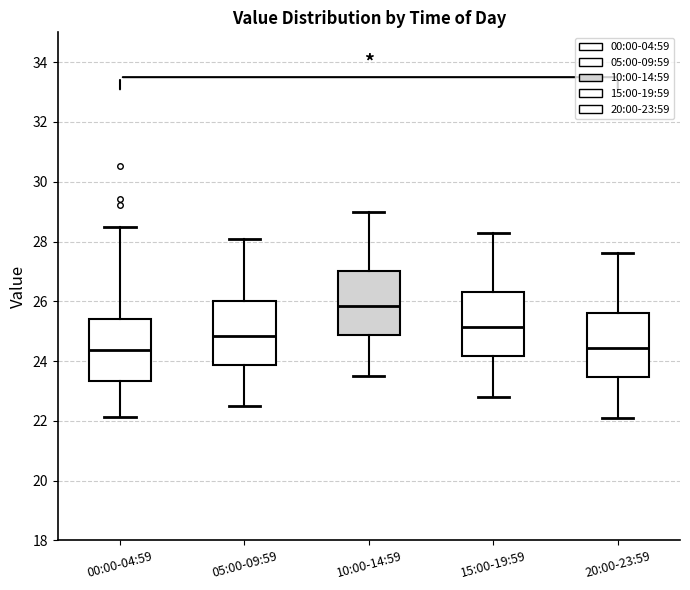

Reading left to right, read every box against the y-axis: the position of its median line, the range the box covers, and the ends of its whiskers. The values are not printed on the chart, so give them approximately, as read against the axis.

00:00-04:59: median 24.4, box 23.4 to 25.4, whiskers 22.2 to 28.4
05:00-09:59: median 24.8, box 23.8 to 26.0, whiskers 22.6 to 28.2
10:00-14:59: median 25.8, box 24.8 to 27.0, whiskers 23.6 to 29.0
15:00-19:59: median 25.2, box 24.2 to 26.4, whiskers 22.8 to 28.4
20:00-23:59: median 24.4, box 23.4 to 25.6, whiskers 22.2 to 27.6